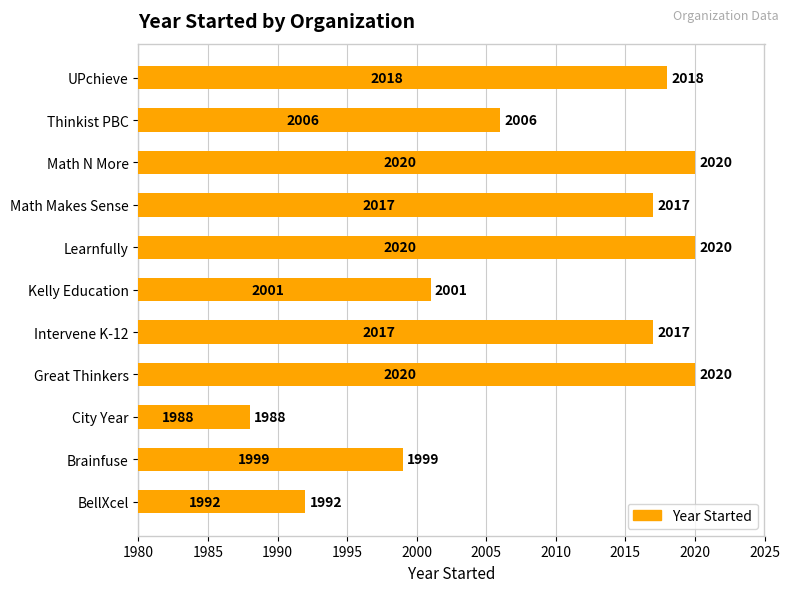

What is the maximum value shown in the chart?

2020